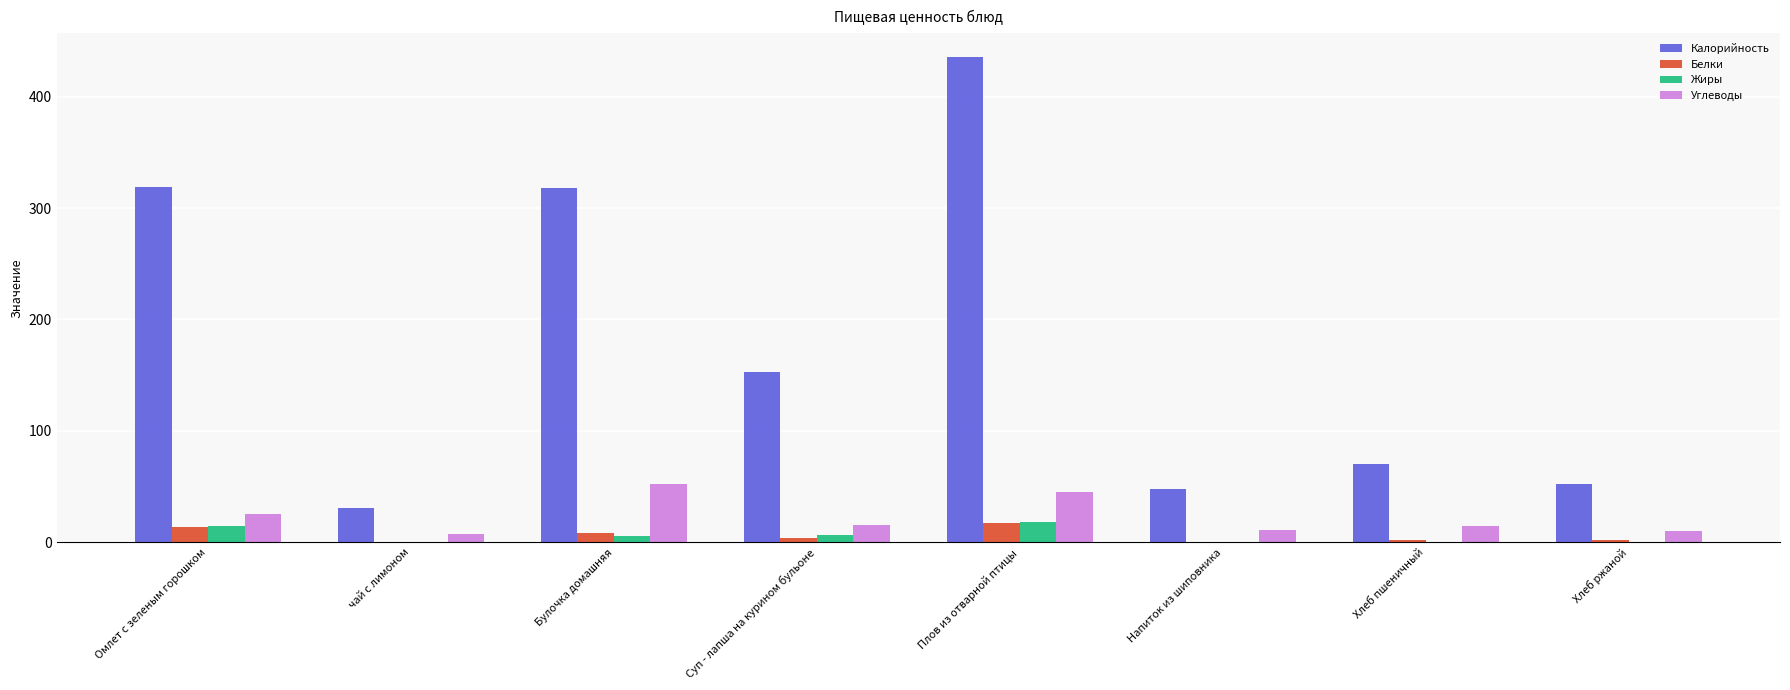

Where is Углеводы nearest to the value 29?

Омлет с зеленым горошком